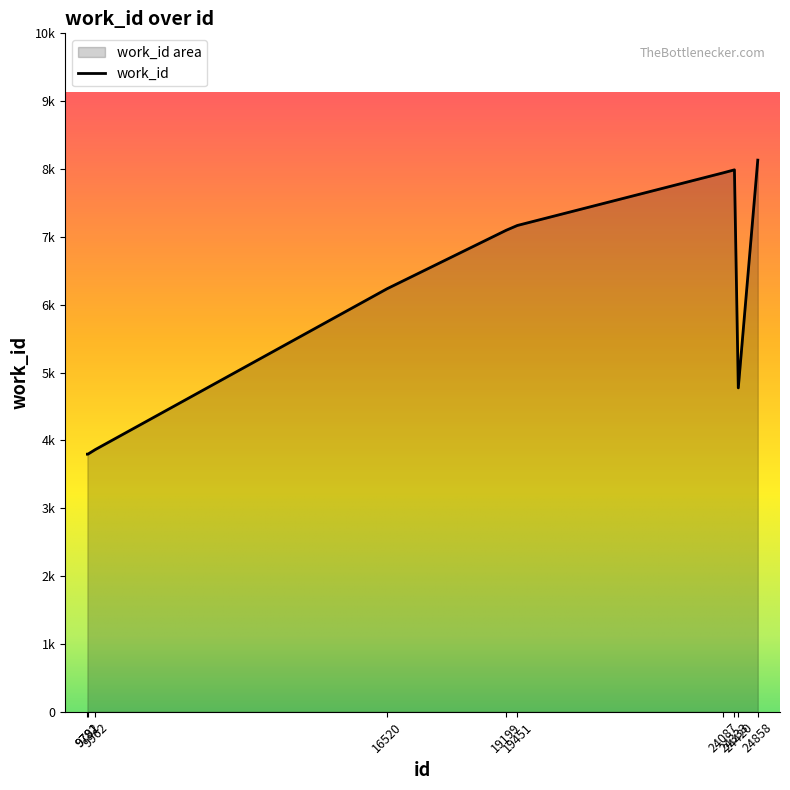

Reading right to left, transcribe all the data shown in this chart.

8131	4774	7988	7945	7168	7097	6235	3866	3797	3797